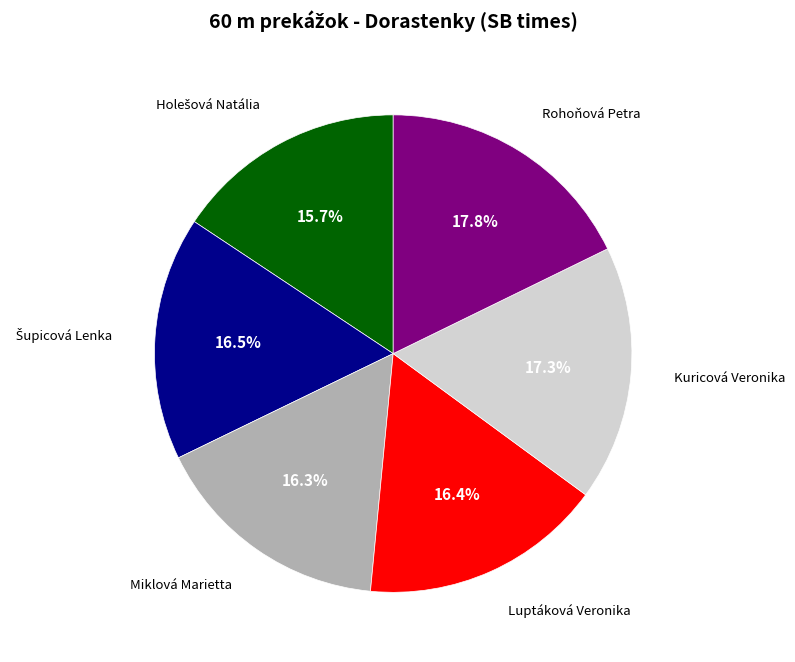

Does any single category account for the majority?

No